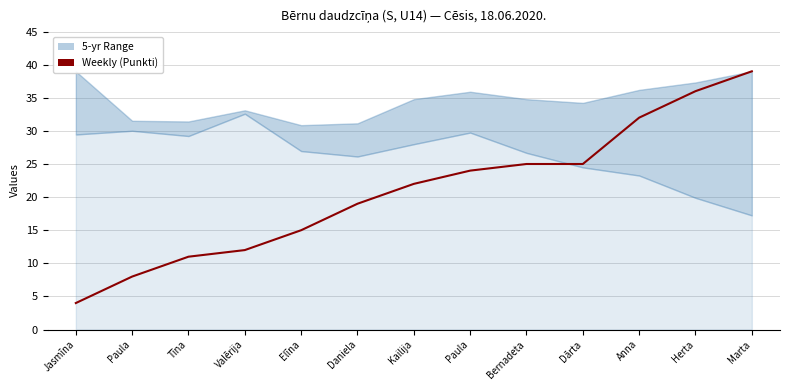

Is it true that the value at Tīna is 4?

False